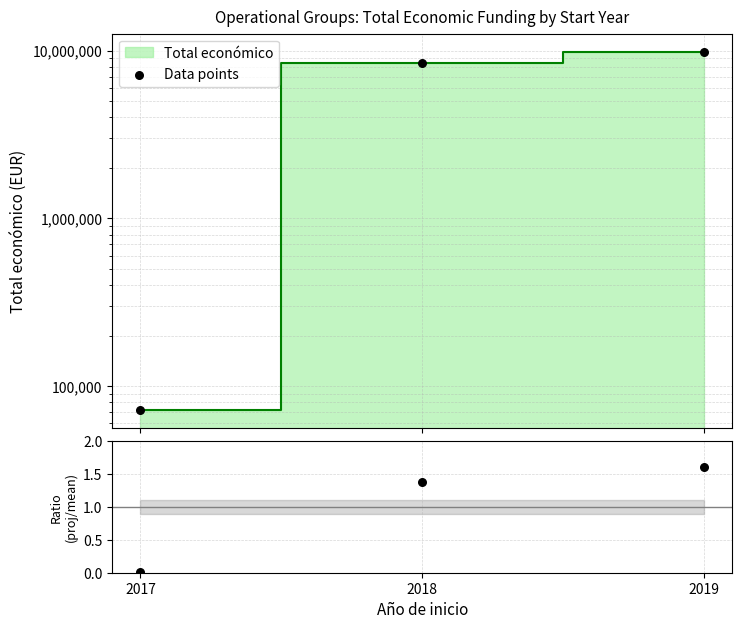

At how many categories does at least one series exceed 5423961?

2